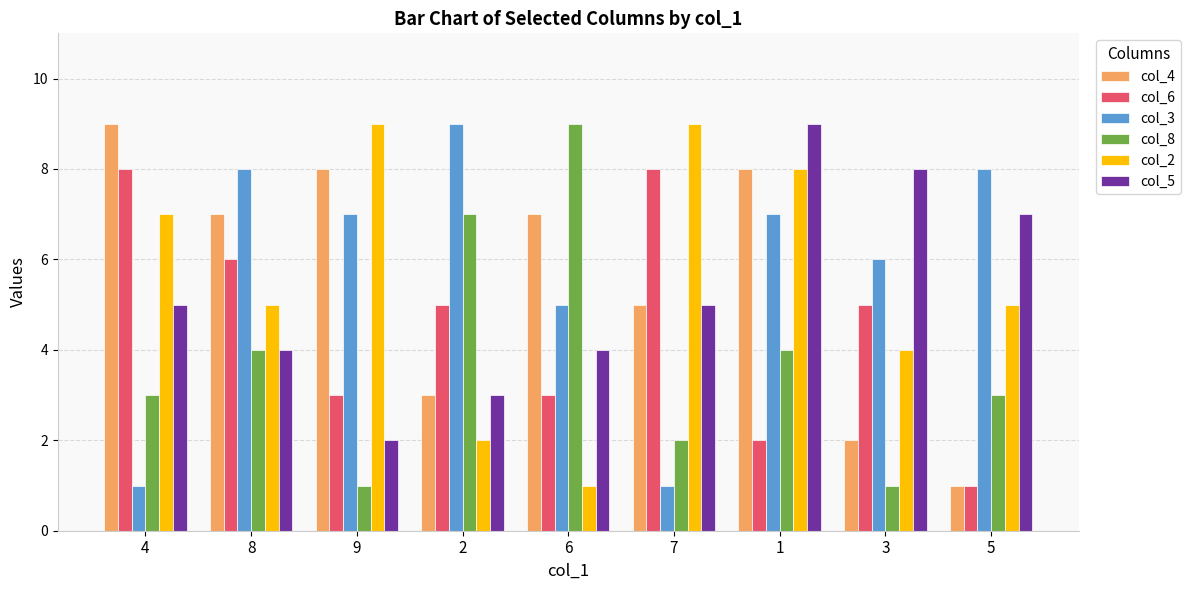

What is the label of the 6th bar from the left?

7